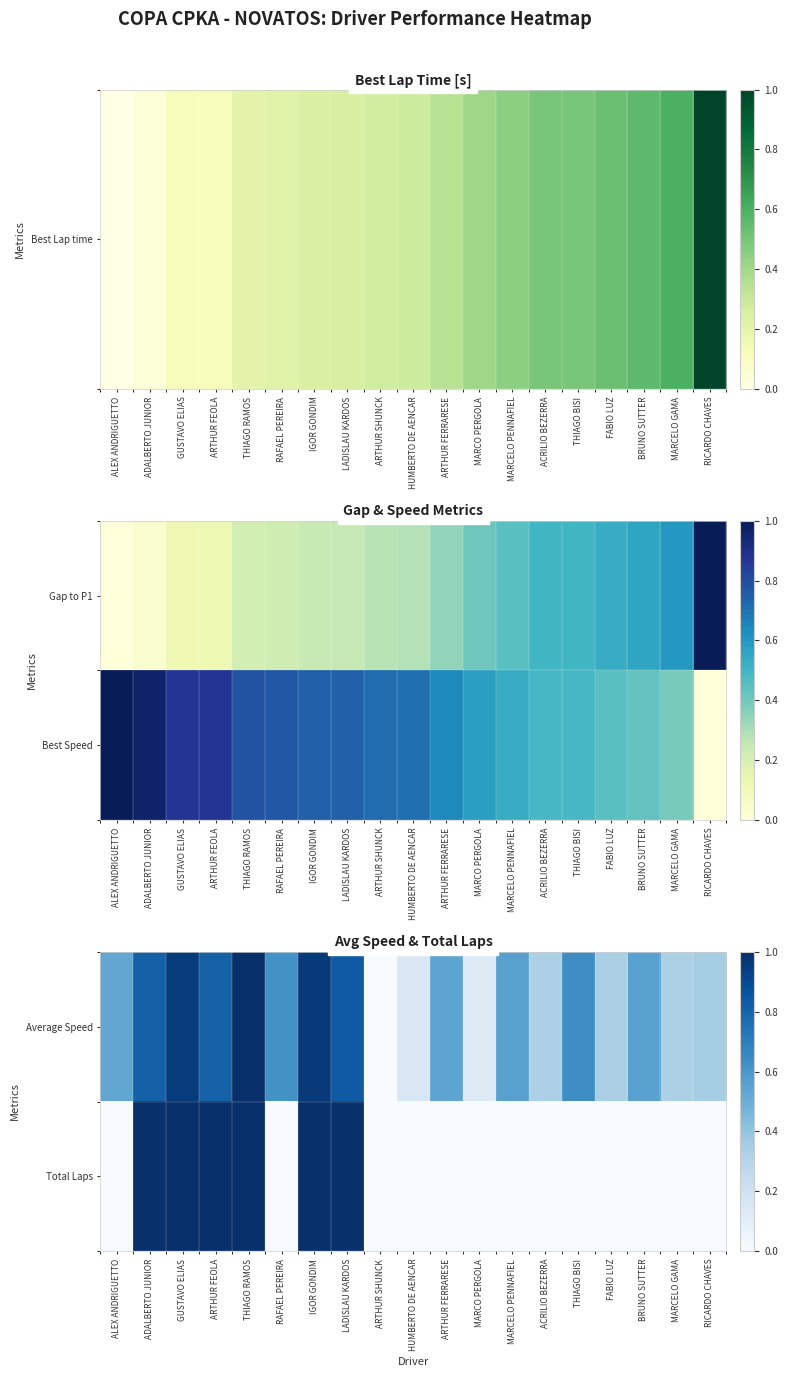

List the labels in order of Average Speed value, largest first.

THIAGO RAMOS, IGOR GONDIM, GUSTAVO ELIAS, LADISLAU KARDOS, ADALBERTO JUNIOR, ARTHUR FEOLA, THIAGO BISI, RAFAEL PEREIRA, MARCELO PENNAFIEL, BRUNO SUTTER, ARTHUR FERRARESE, ALEX ANDRIGUETTO, RICARDO CHAVES, FABIO LUZ, MARCELO GAMA, ACRILIO BEZERRA, HUMBERTO DE AENCAR, MARCO PERGOLA, ARTHUR SHUNCK